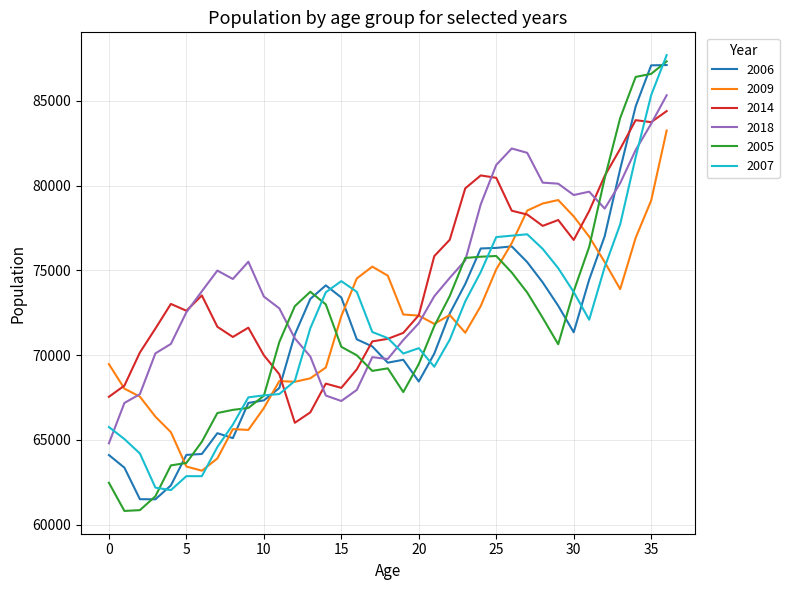

What is the maximum value for 2018?

85325